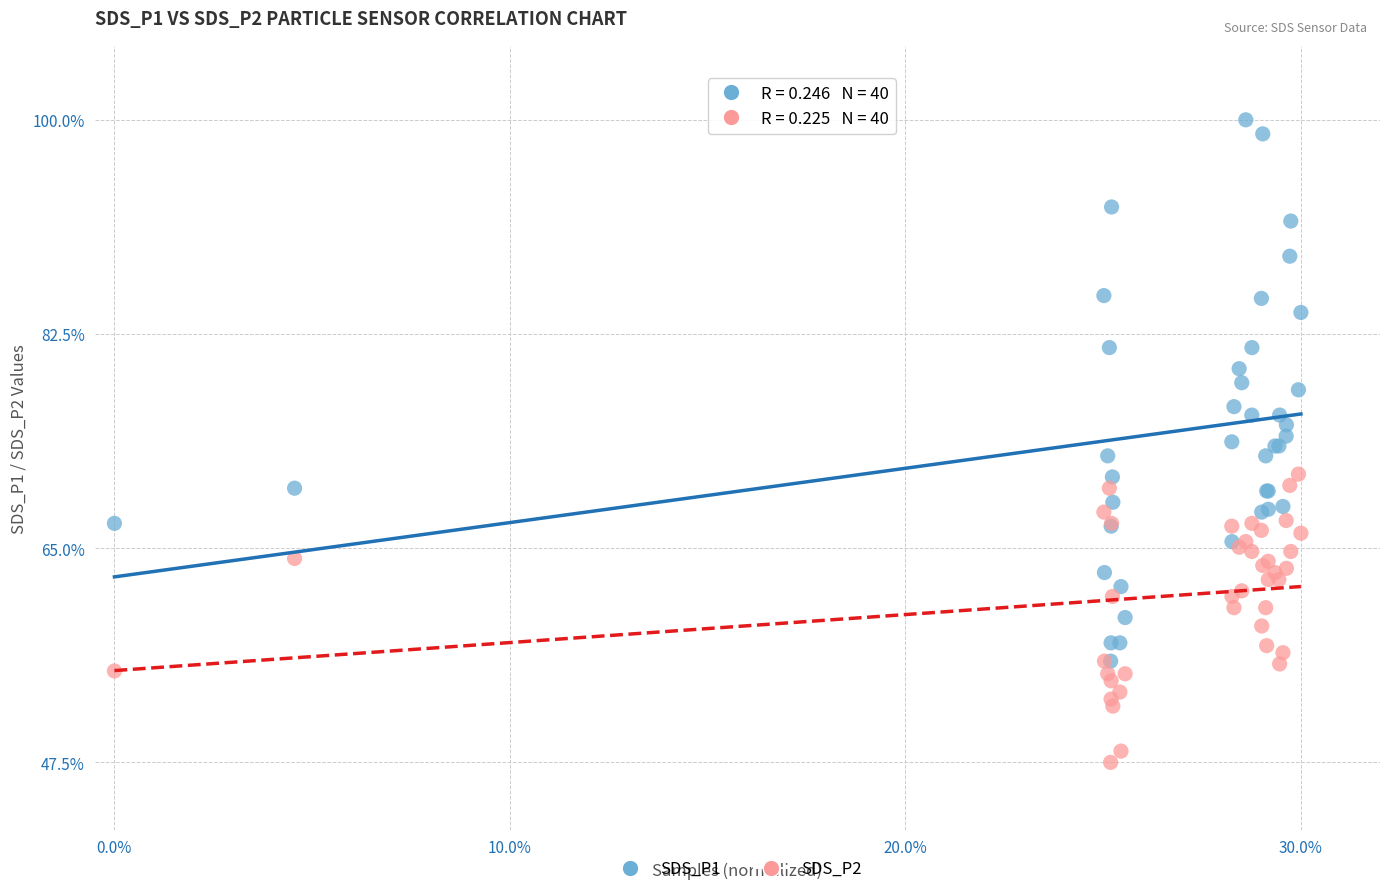

Which series reaches the maximum Y coordinate?

SDS_P1